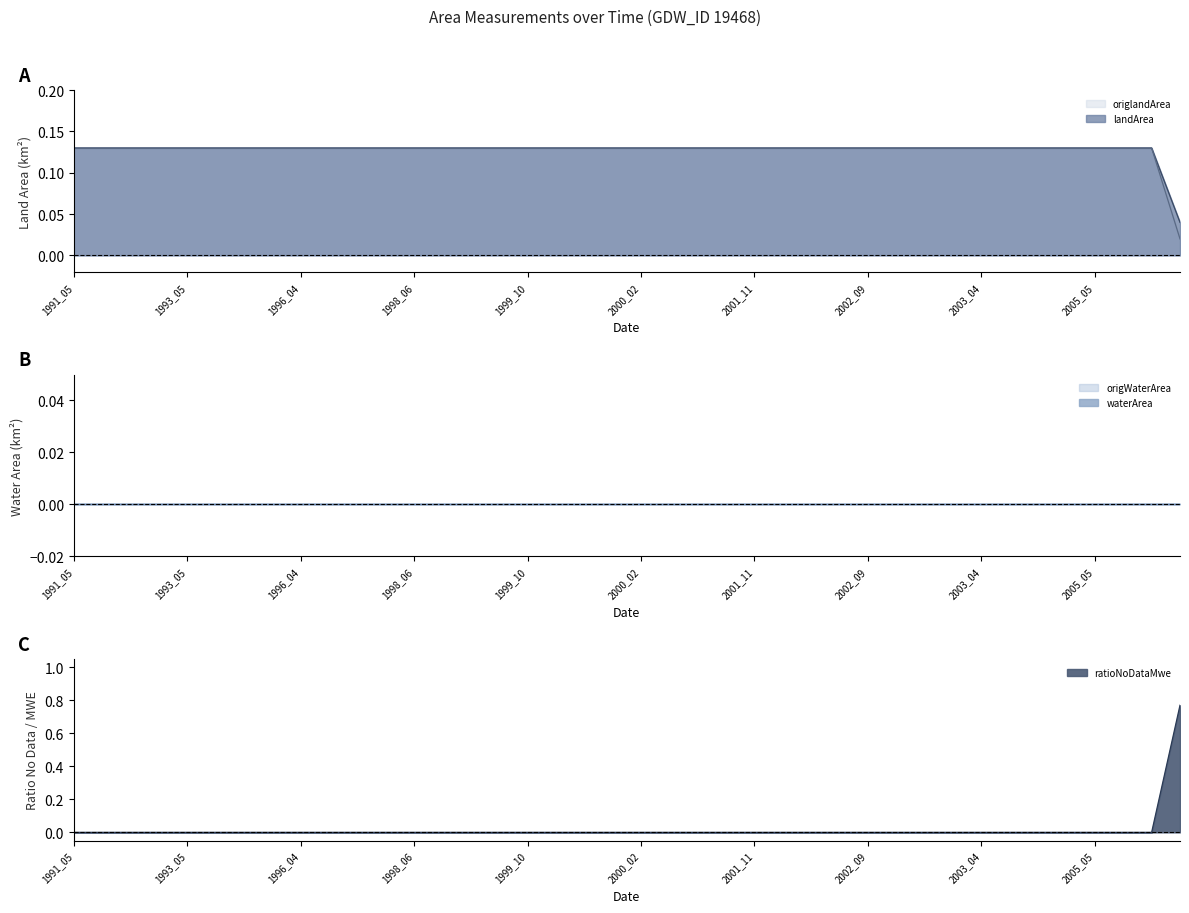

Which series ends up on top after the final intersection of landArea and origlandArea?

origlandArea